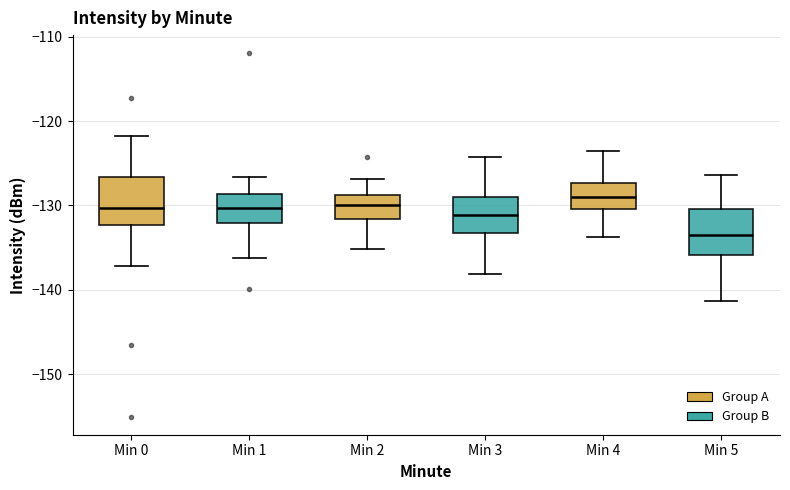

Which box has the lowest median line?

Min 5